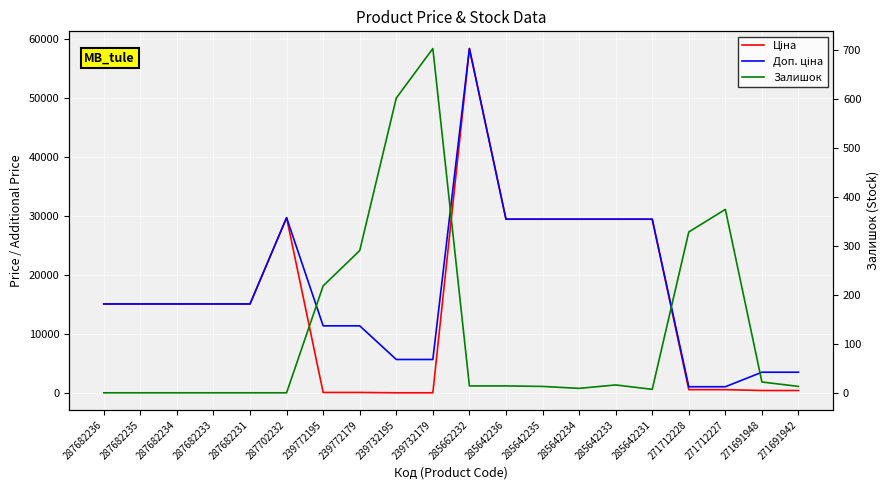

Does the chart display data point markers on the line(s)?

No